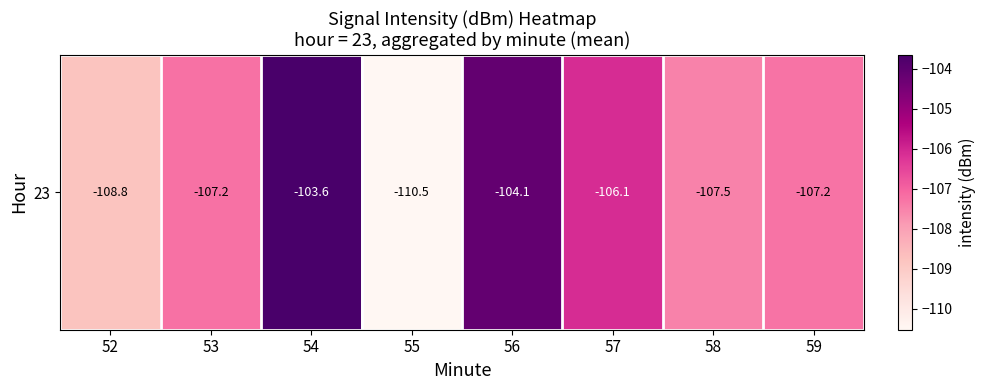

Is it true that the value at 53 is -141.5?

False